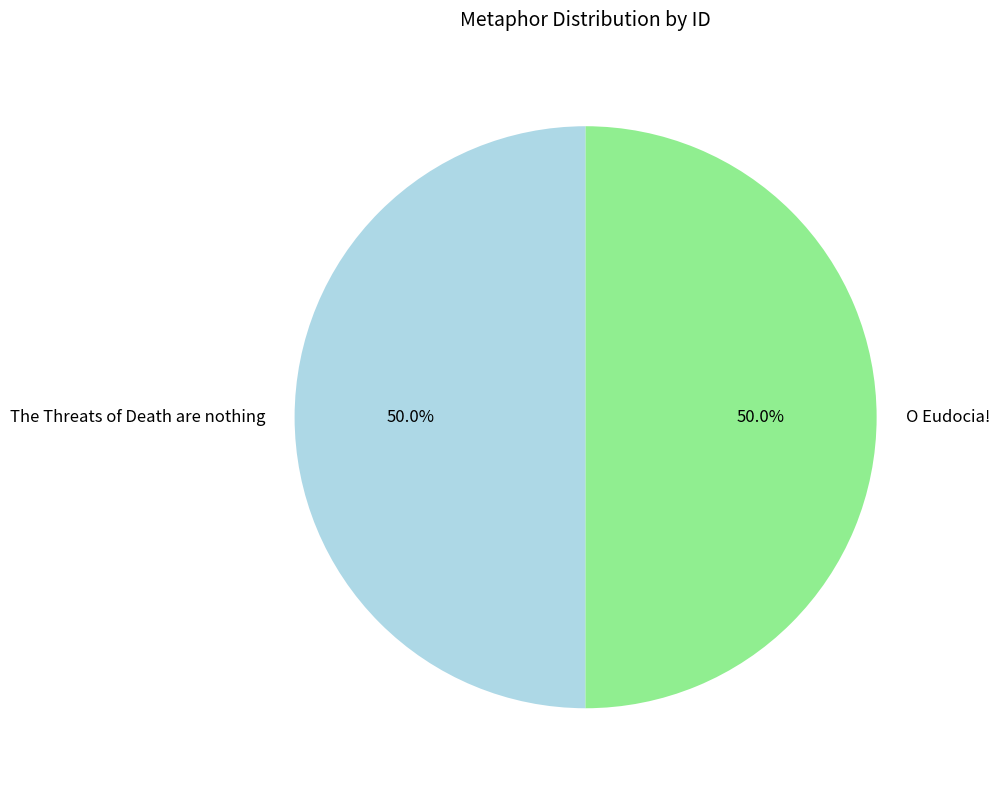

To the nearest percent, what percentage of the pie is The Threats of Death are nothing?

50%